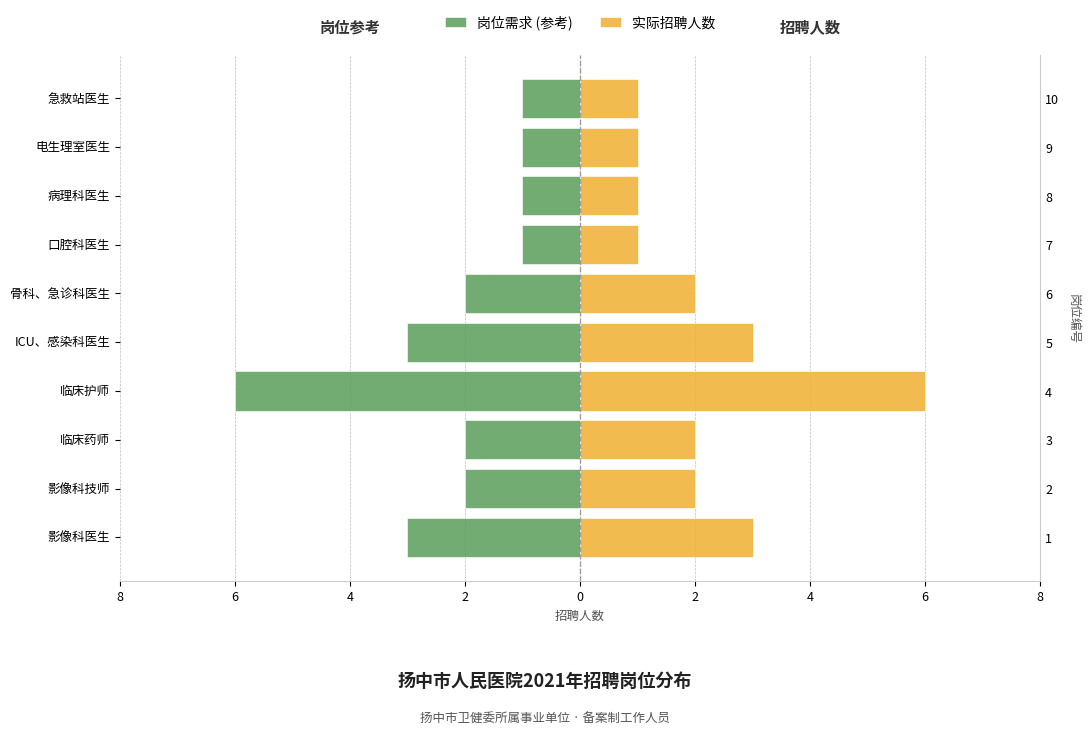

How many 实际招聘人数 values are between 1 and 3?

9